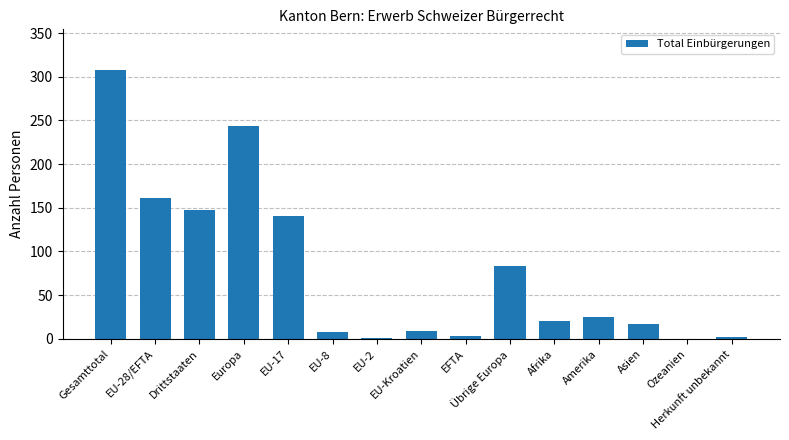

What is the maximum value shown in the chart?

308